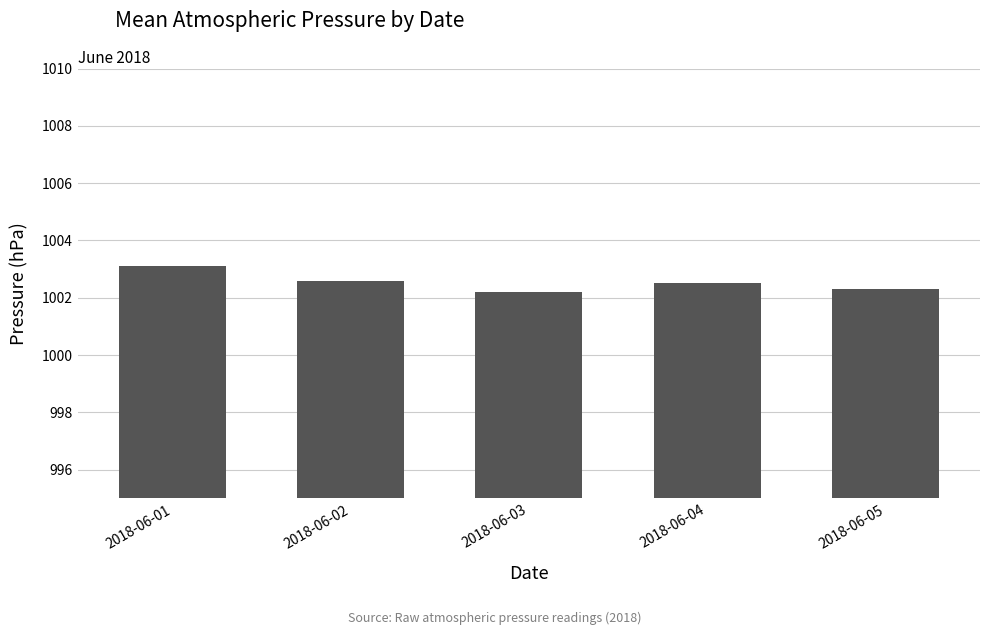

What is the change in value from 2018-06-01 to 2018-06-03?

-0.9